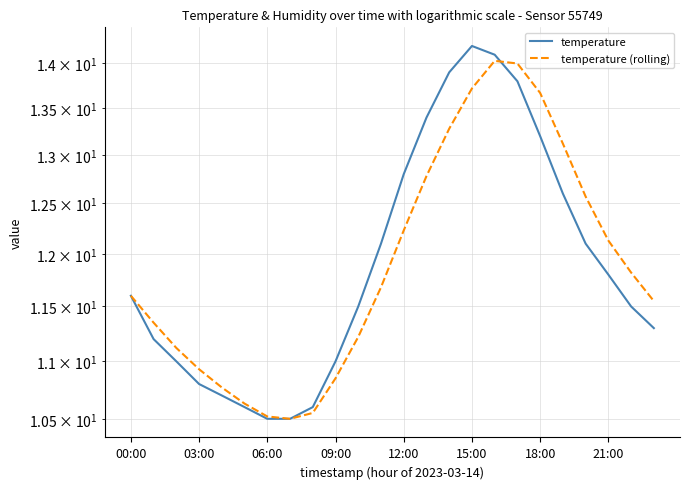

List the series in order of their overall mean, lowest first.

temperature (rolling), temperature